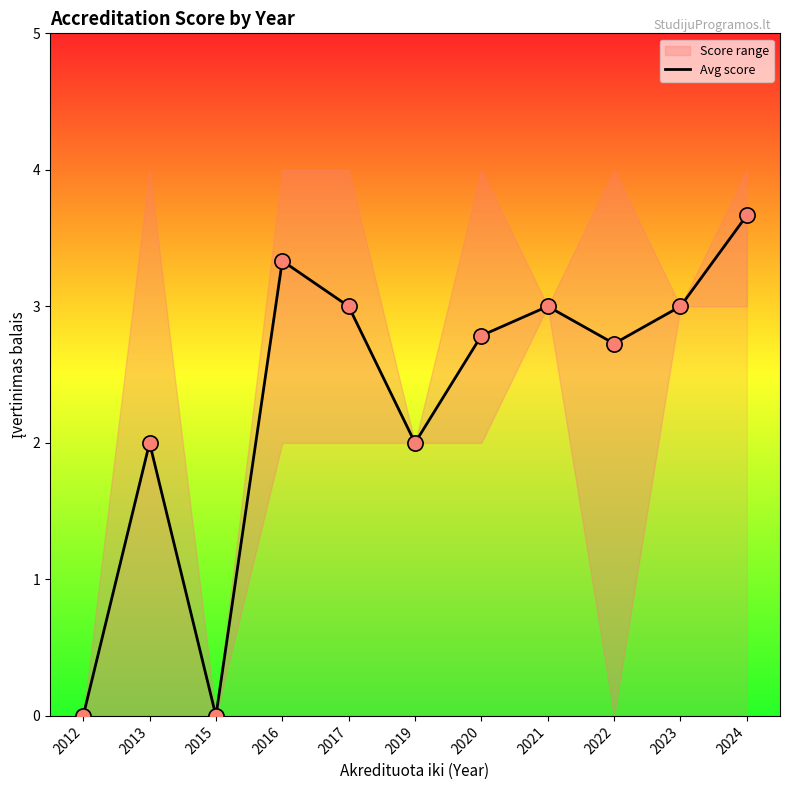

Between 2017 and 2023, which is larger?

2017